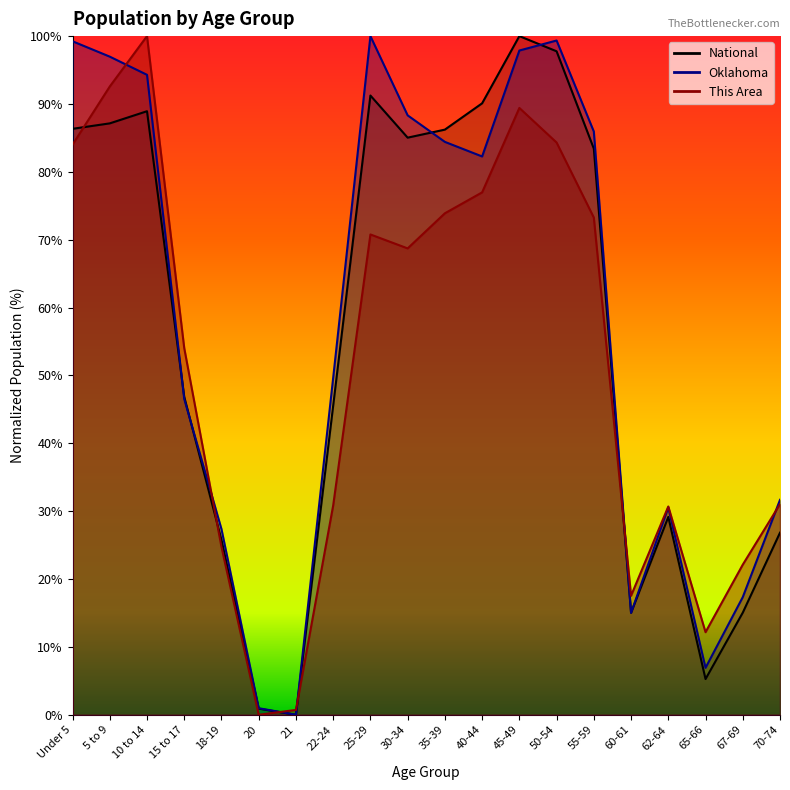

What is the difference between the highest and lowest values at Under 5?

15.2